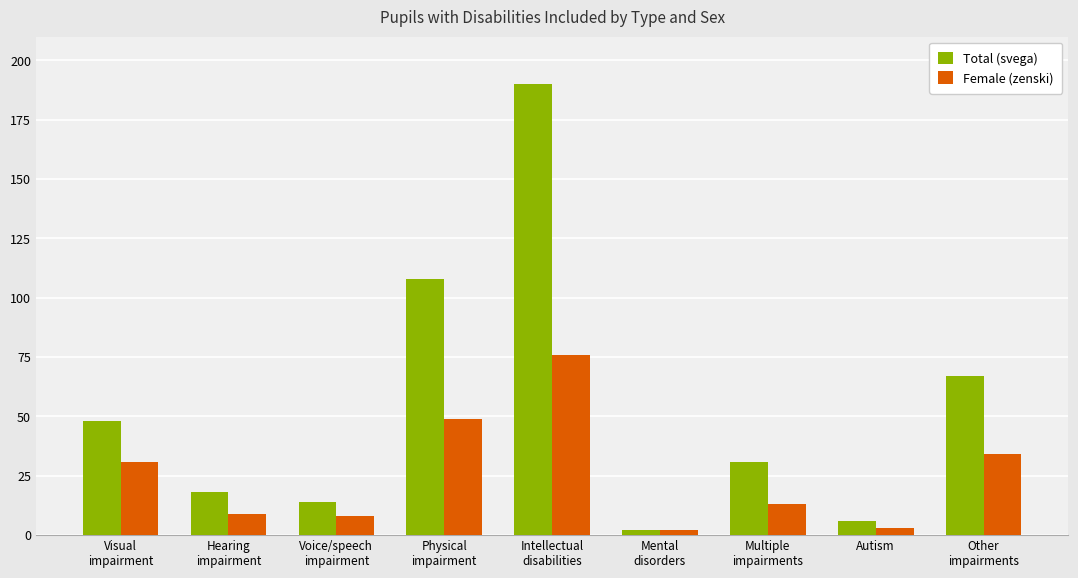

At which label does Total (svega) first exceed 31?

Visual
impairment